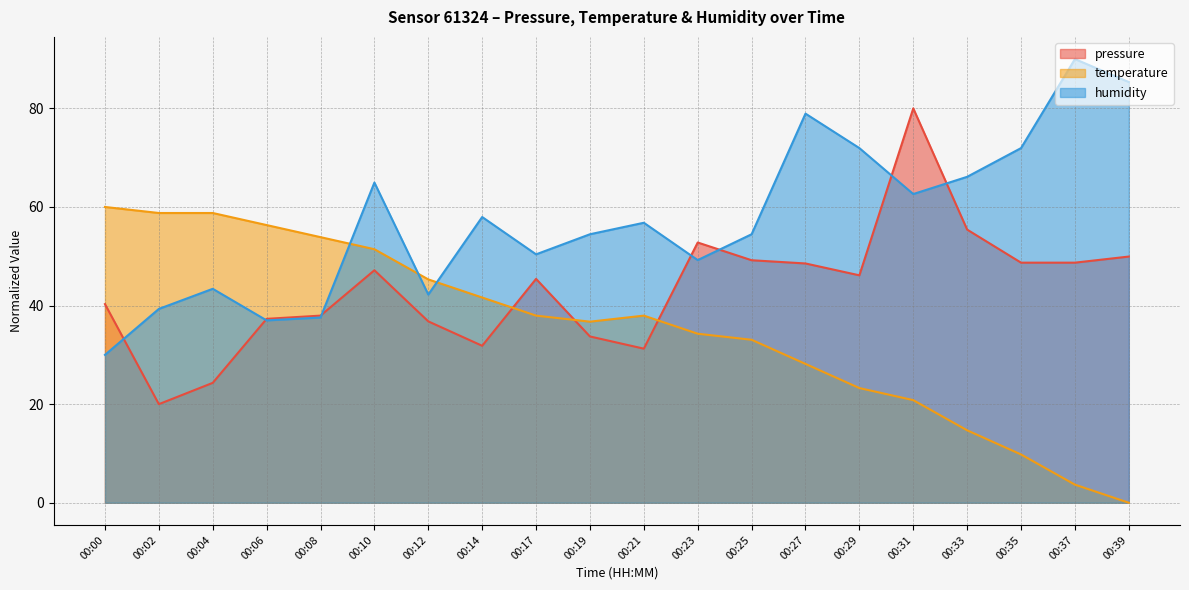

At which category is the sum across all series the highest?

00:10